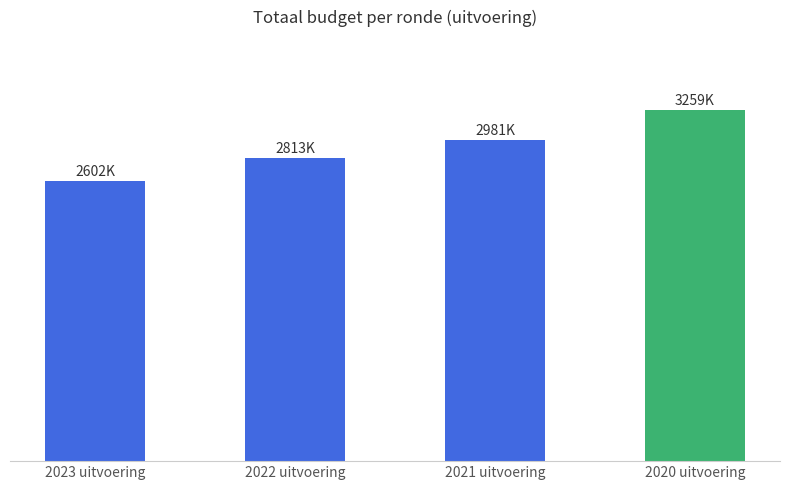

Approximately how many times larger is the value at 2022 uitvoering compared to 2020 uitvoering?

0.9